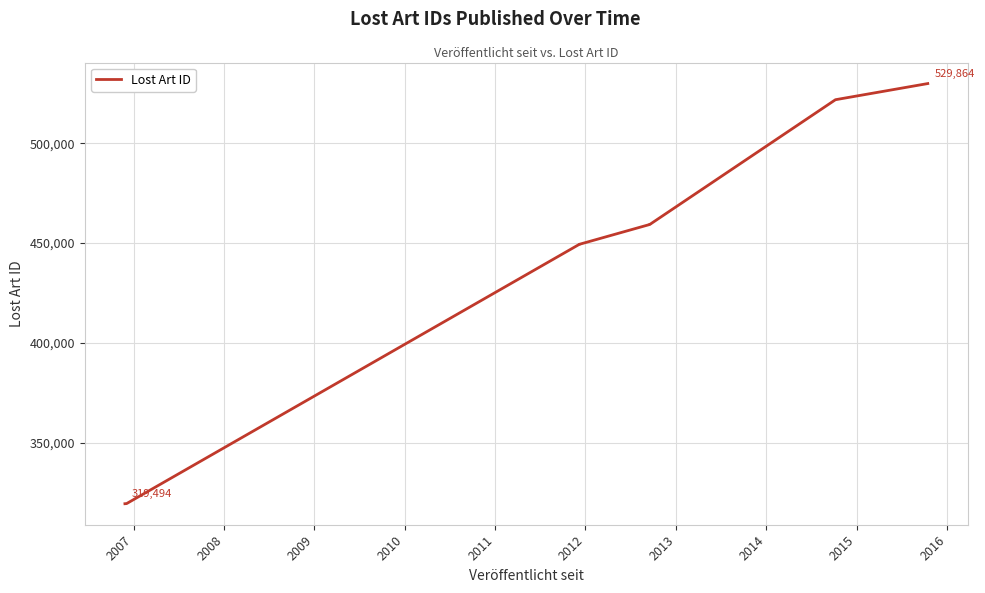

How many lines are shown in the chart?

1